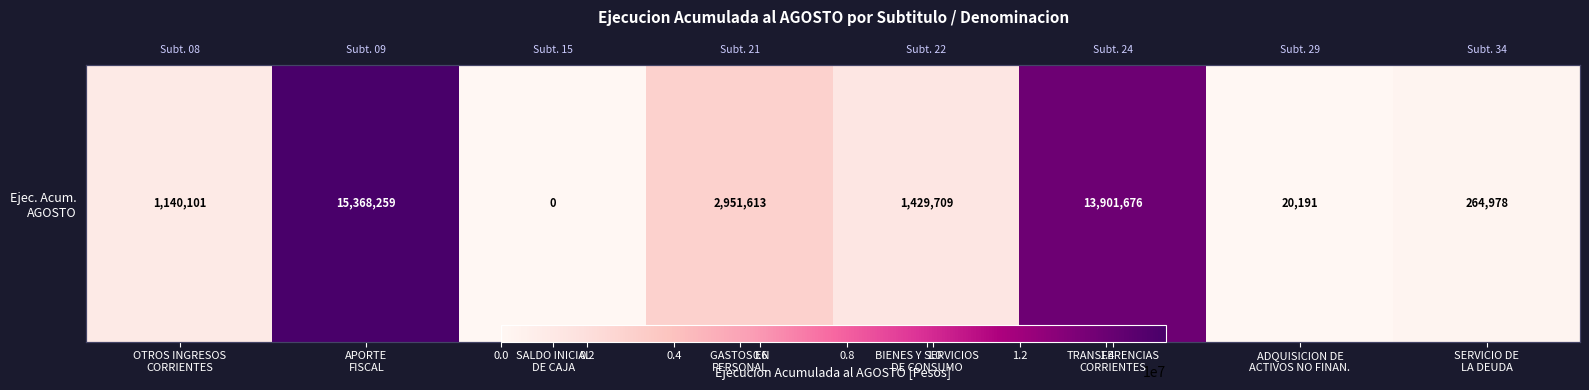

Which label corresponds to the smallest value in the chart?

SALDO INICIAL
DE CAJA